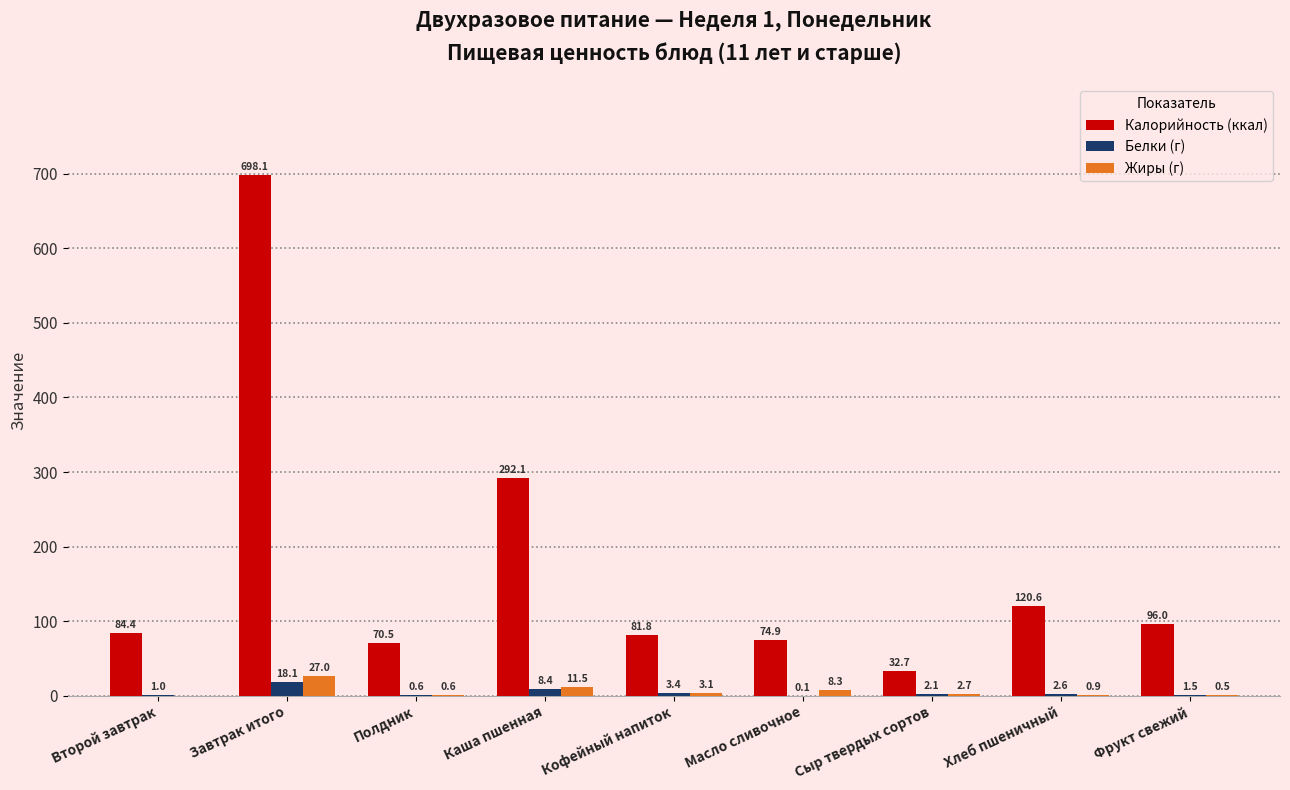

Which category has the highest value in the Жиры (г) series?

Завтрак итого